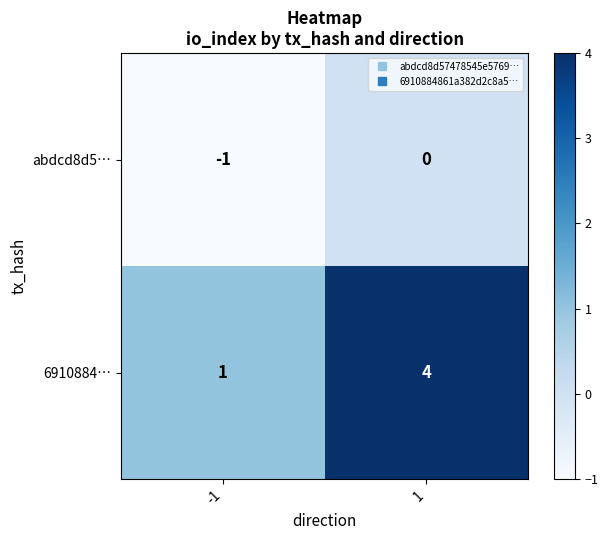

Rank the series by their maximum value, from lowest to highest.

abdcd8d5…, 6910884…